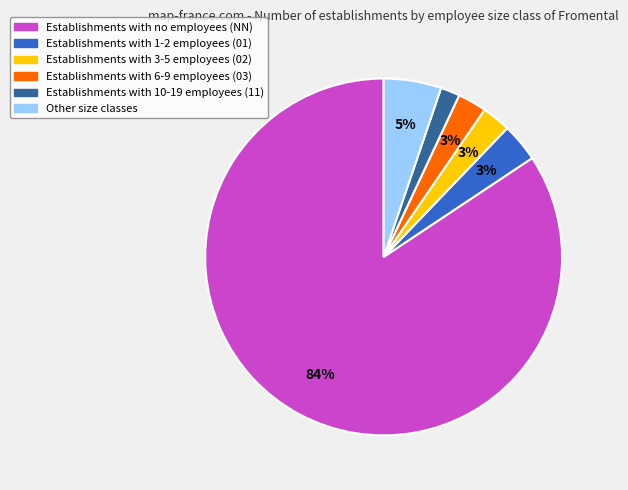

To the nearest percent, what is the average slice percentage?

17%